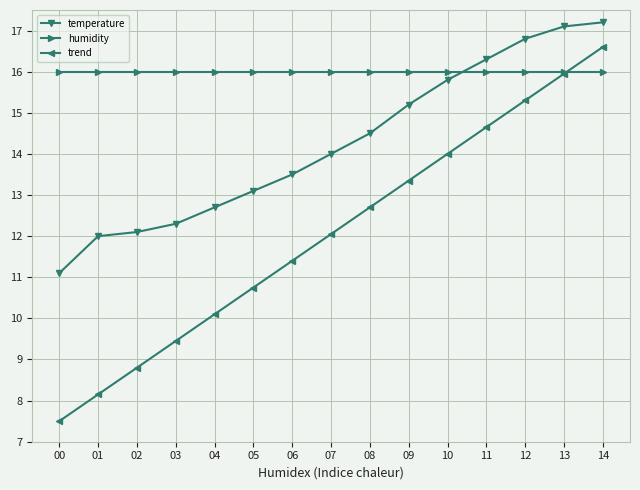

What is the value of the temperature point at the 2nd from the left?

12.0